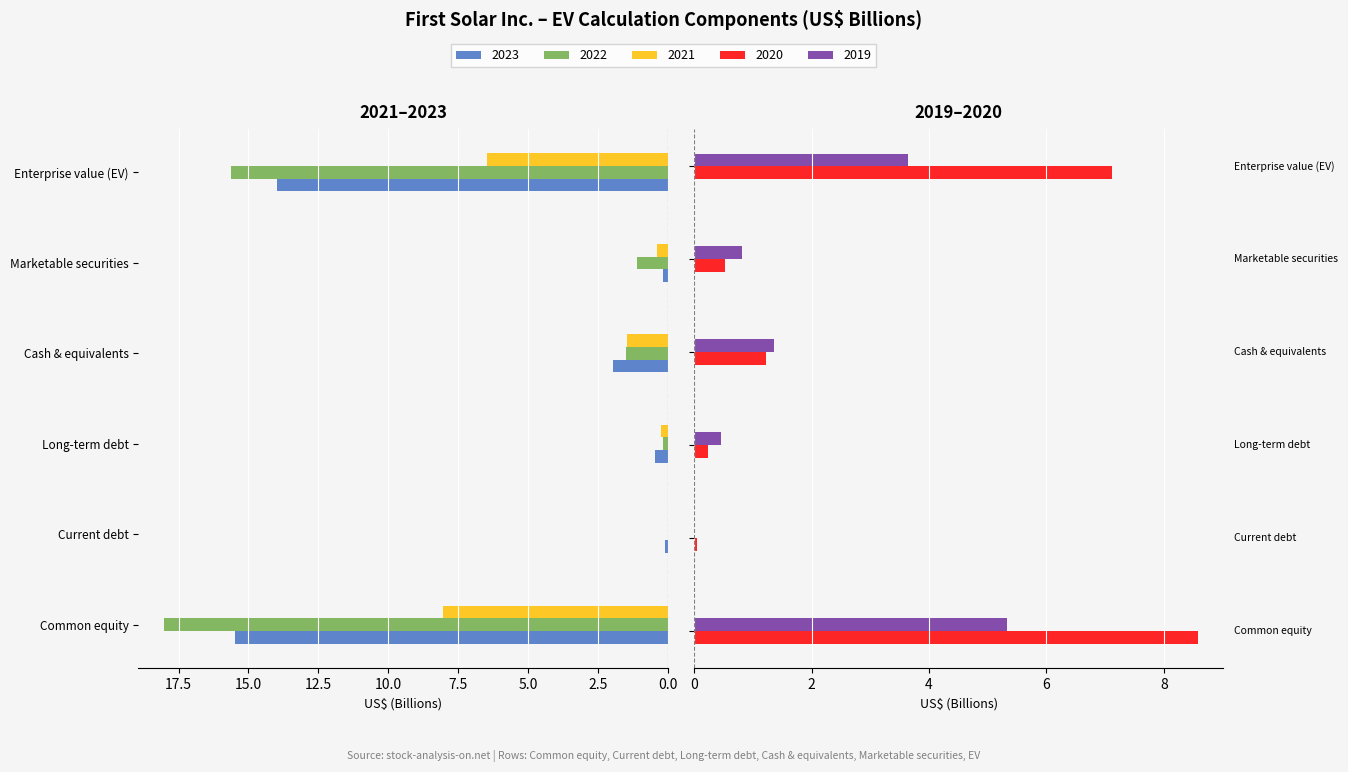

Which has a higher value, Common equity or Enterprise value (EV)?

Common equity